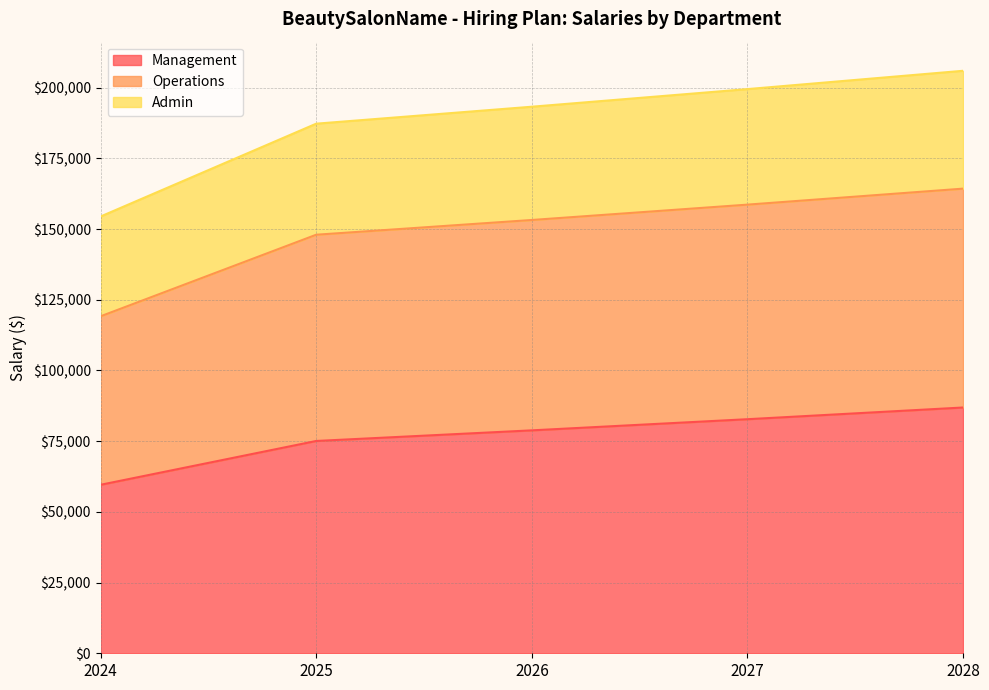

Where does the Admin series first go above 193272?

2026